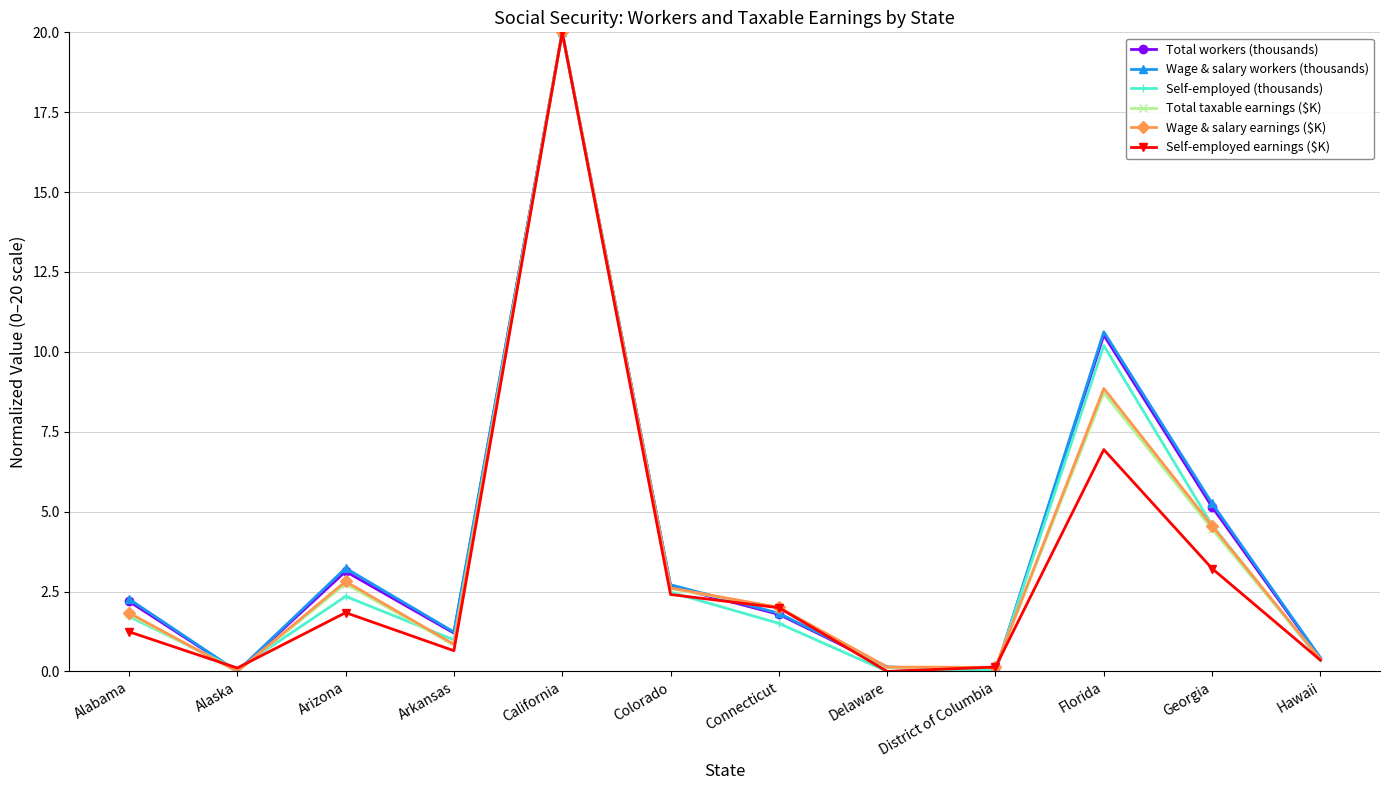

What position from the right is Georgia?

2